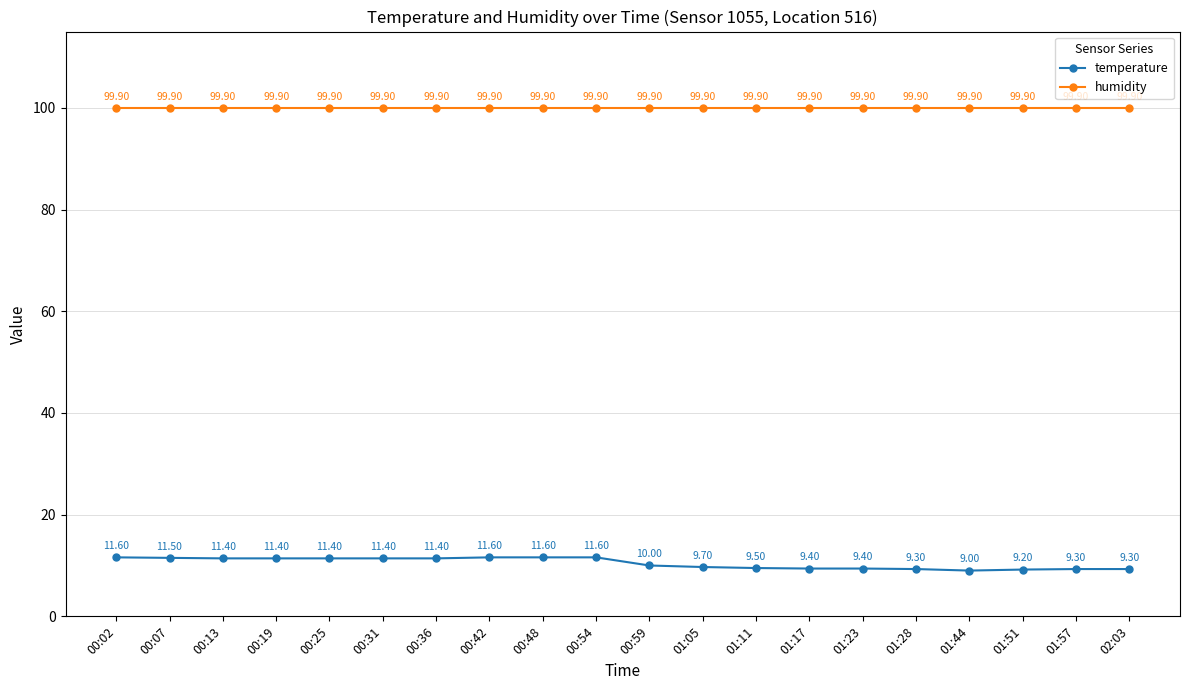

What are all the series names shown in the legend?

temperature, humidity